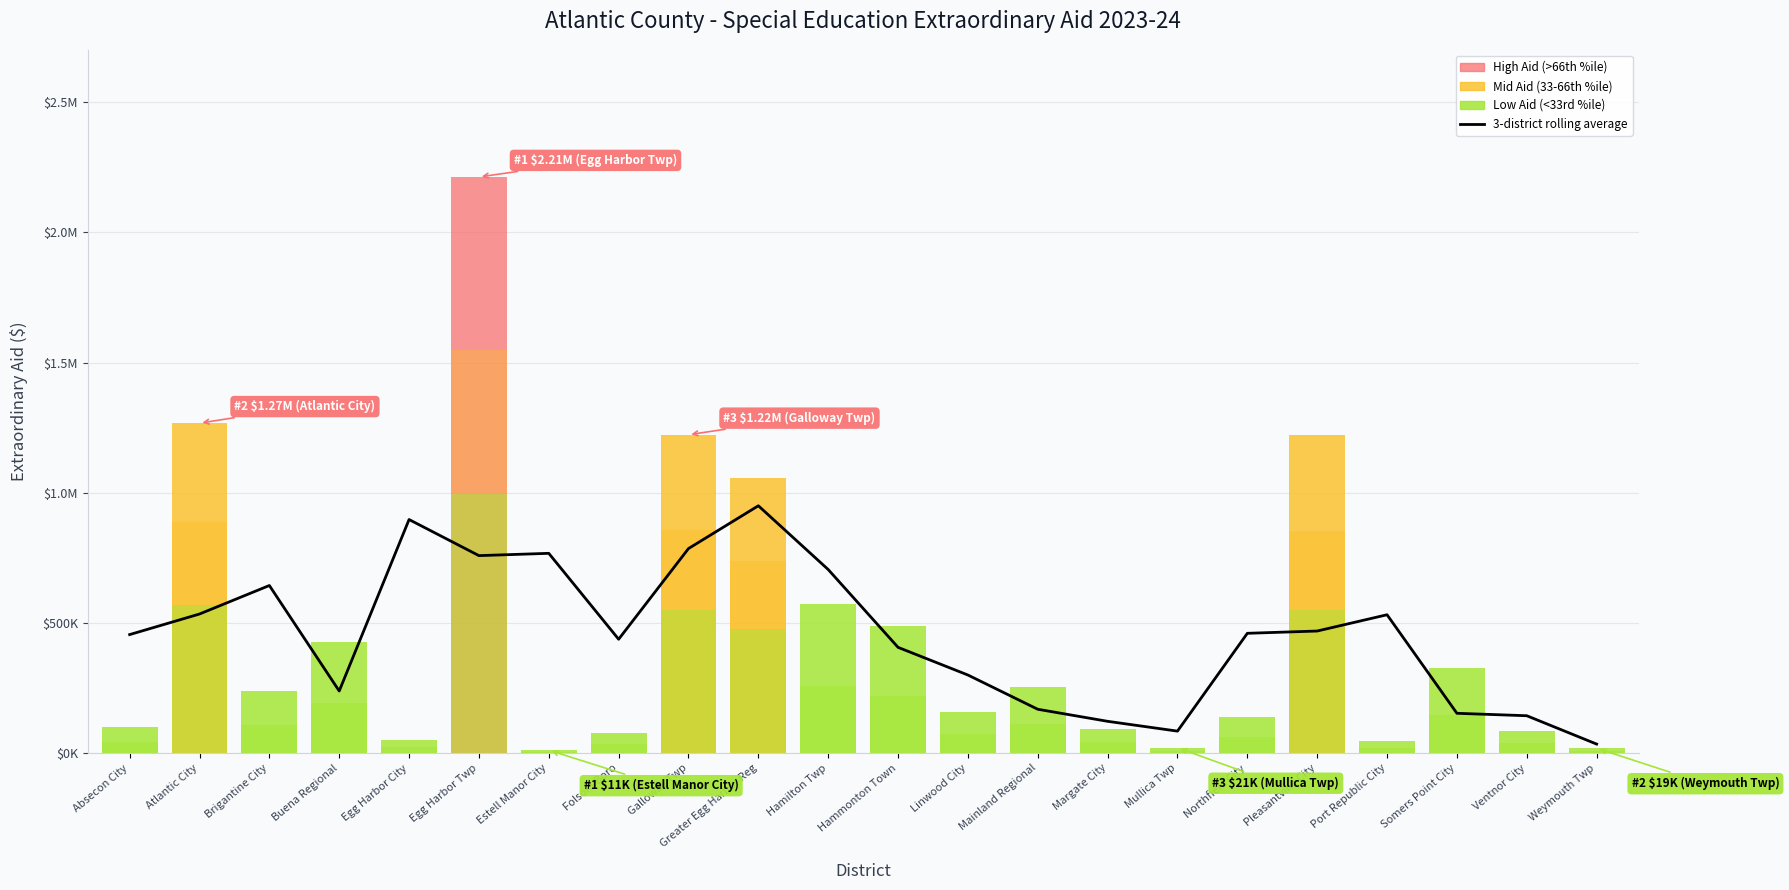

Is it true that the value at Margate City is 122203.0?

True